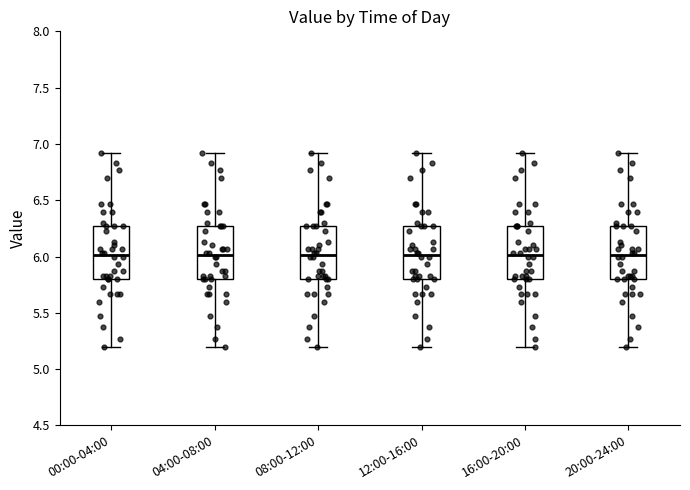

Reading left to right, read every box against the y-axis: the position of its median line, the range the box covers, and the ends of its whiskers. The values are not printed on the chart, so give them approximately, as read against the axis.

00:00-04:00: median 6.00, box 5.80 to 6.25, whiskers 5.20 to 6.90
04:00-08:00: median 6.00, box 5.80 to 6.25, whiskers 5.20 to 6.90
08:00-12:00: median 6.00, box 5.80 to 6.25, whiskers 5.20 to 6.90
12:00-16:00: median 6.00, box 5.80 to 6.25, whiskers 5.20 to 6.90
16:00-20:00: median 6.00, box 5.80 to 6.25, whiskers 5.20 to 6.90
20:00-24:00: median 6.00, box 5.80 to 6.25, whiskers 5.20 to 6.90